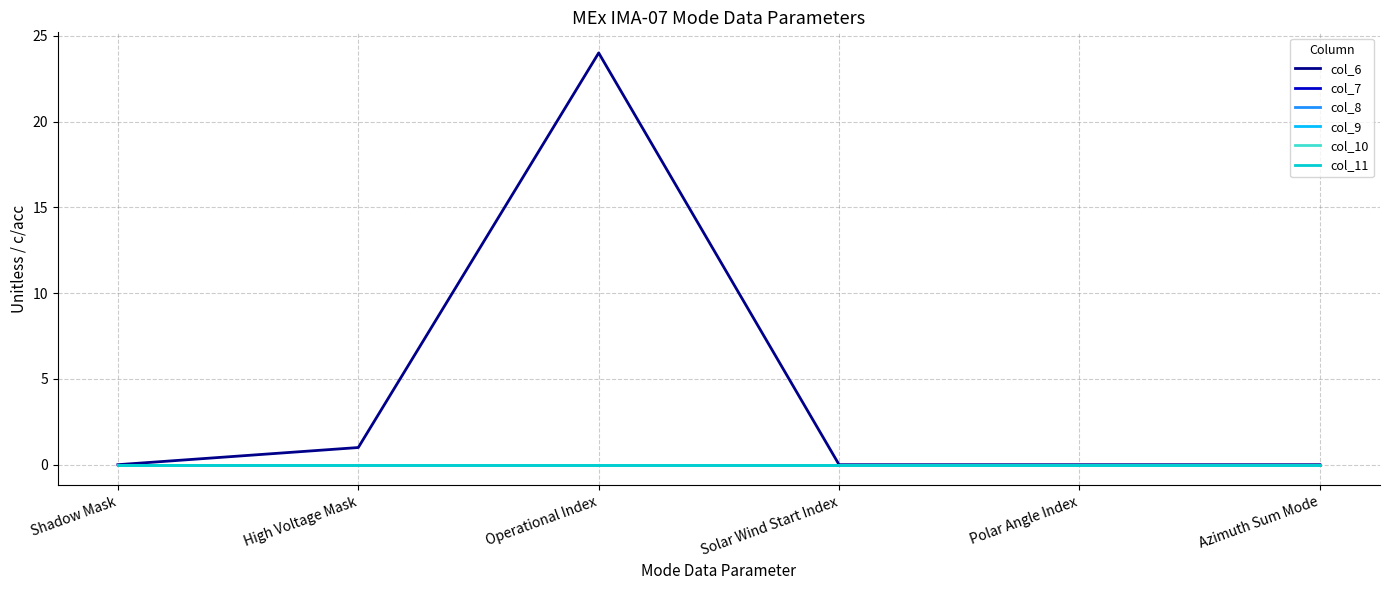

Does the chart display data point markers on the line(s)?

No